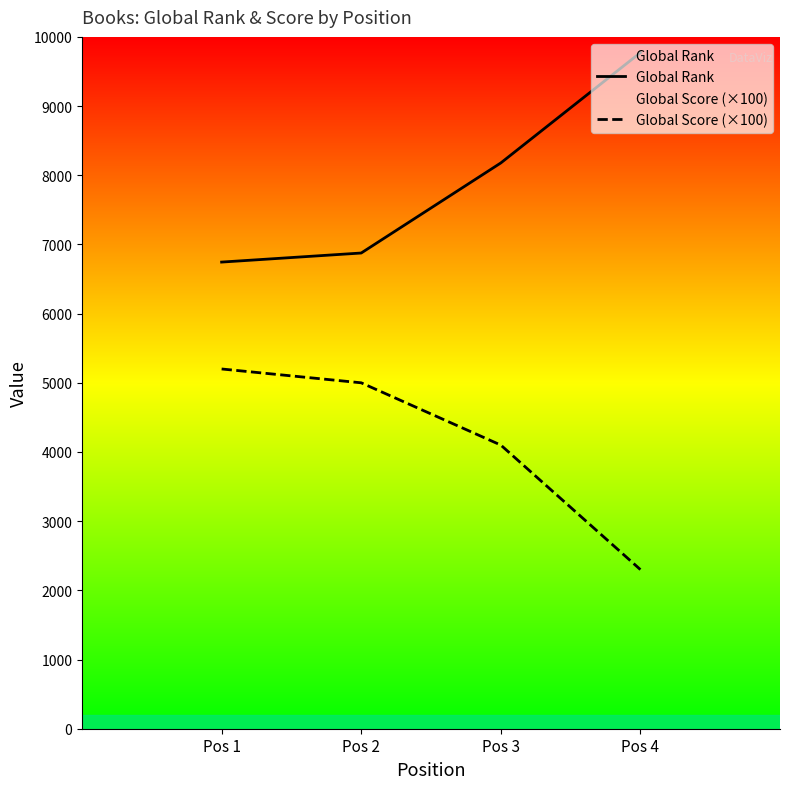

Reading left to right, list all the values displayed in this chart.

Global Rank: Pos 1=6745	Pos 2=6876	Pos 3=8178	Pos 4=9772
Global Score (×100): Pos 1=5200	Pos 2=5000	Pos 3=4100	Pos 4=2300